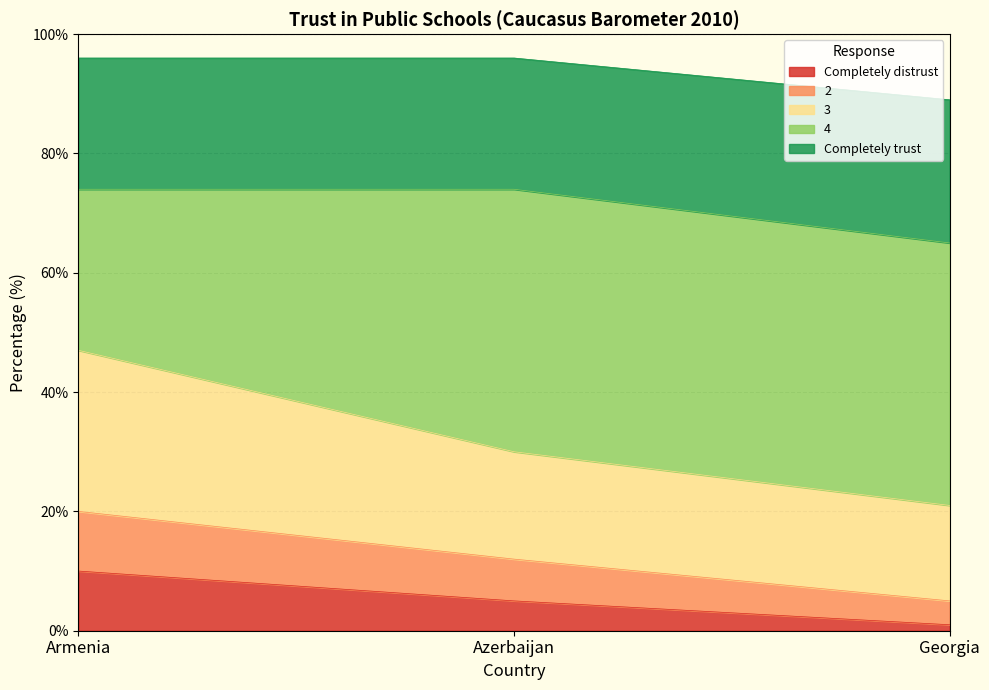

What is the label of the 2nd point from the right?

Azerbaijan